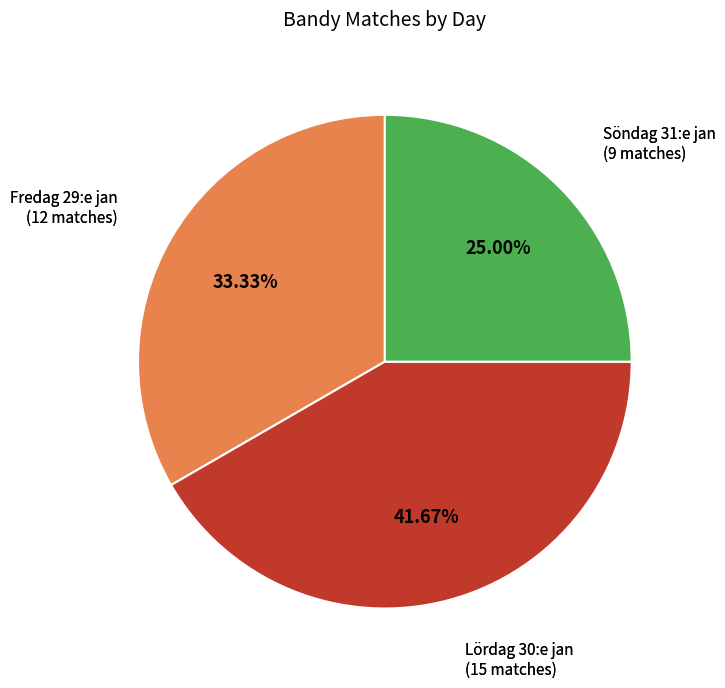

Is there any slice that represents more than half of the pie?

No